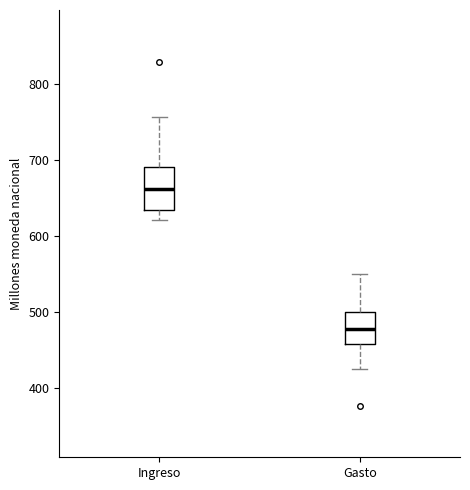

Which box has the lowest median line?

Gasto